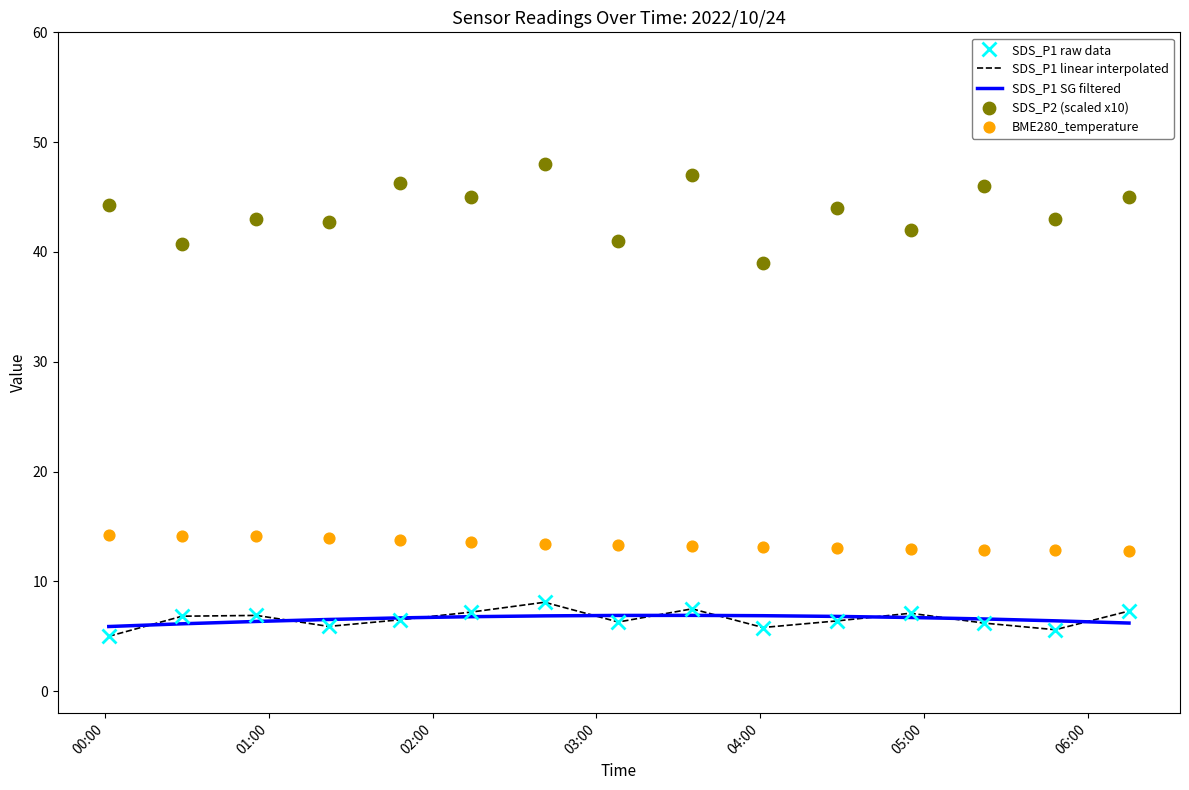

At how many categories does at least one series exceed 45?

4